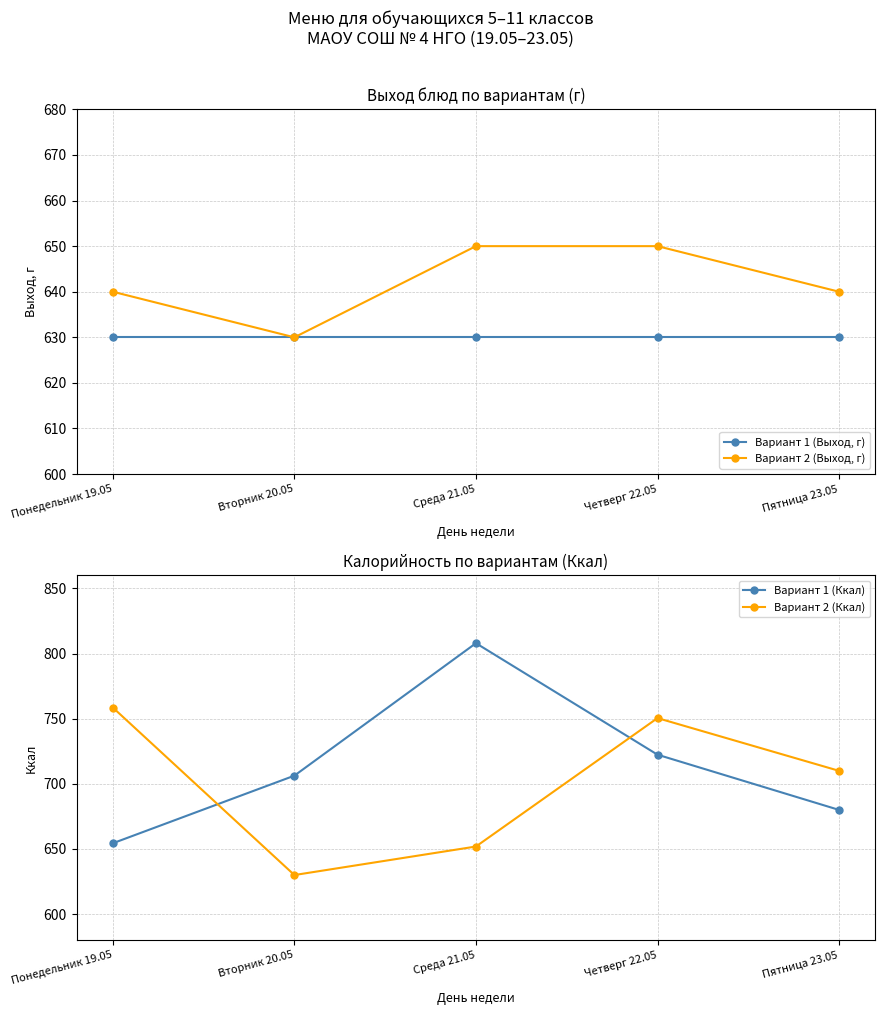

The Вариант 1 (Ккал) series shows 722.4 at Четверг 22.05. True or false?

True